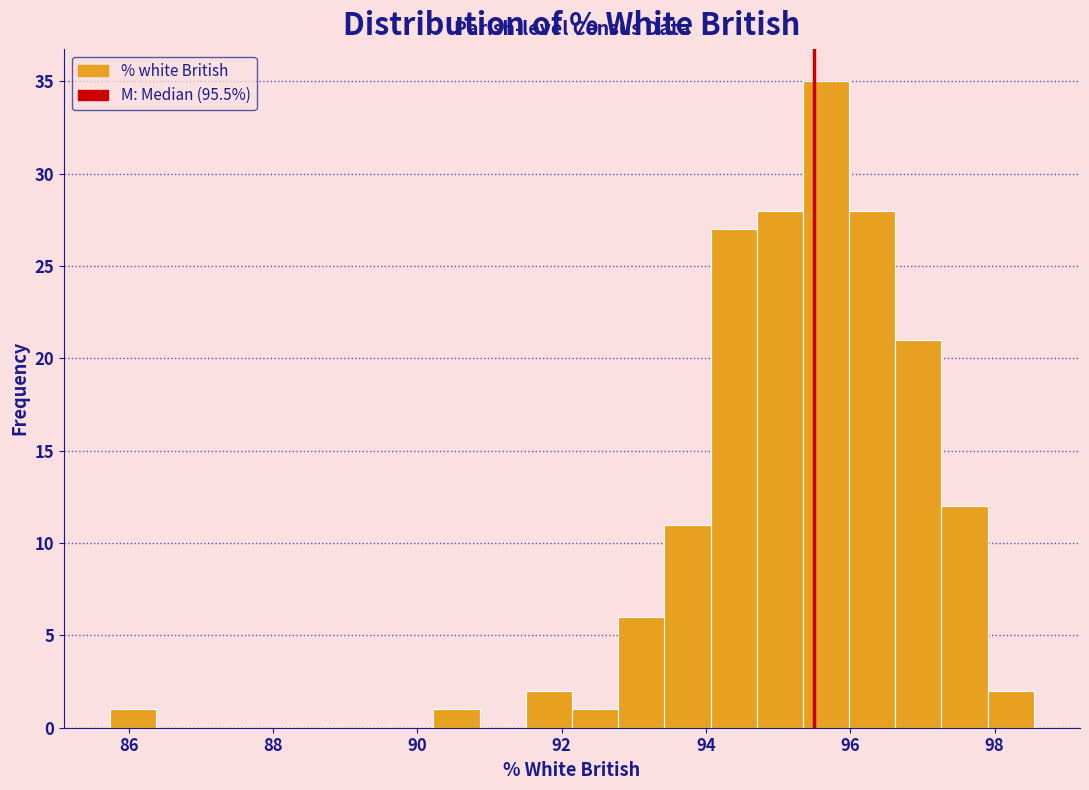

Around what value on the x-axis is the tallest bar? Give the approximate position of its centre, as read against the axis.

95.6